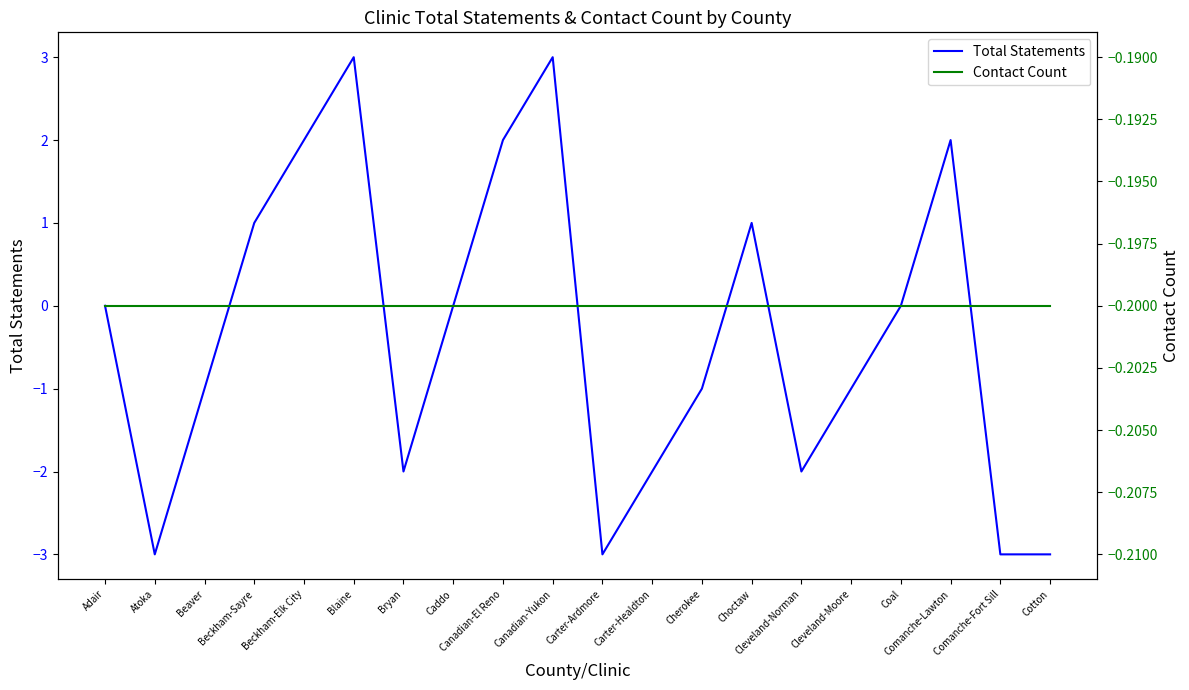

What position from the right is Coal?

4